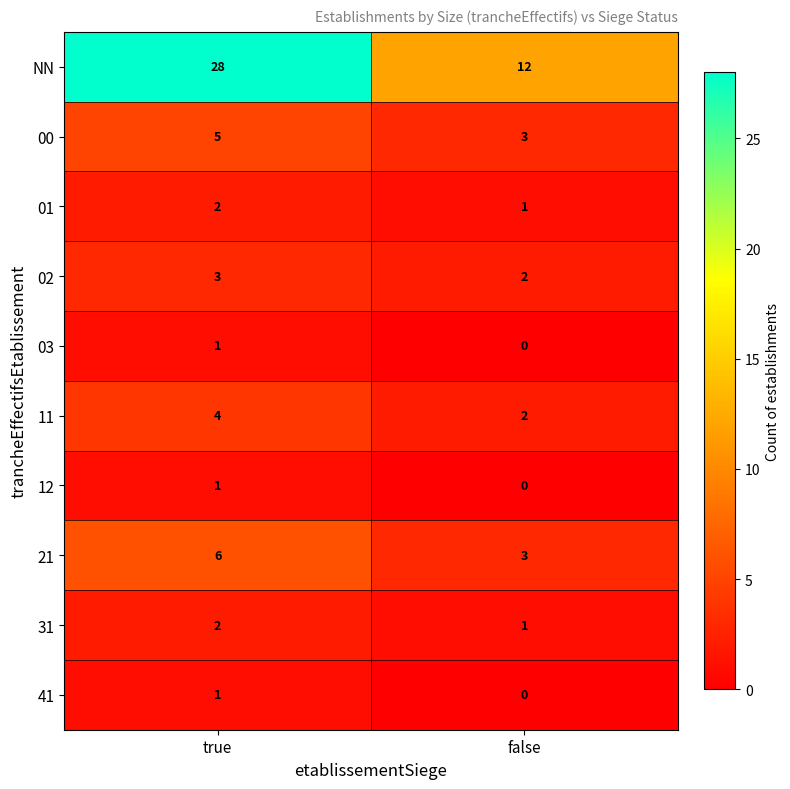

Which series has the largest total across all categories?

NN